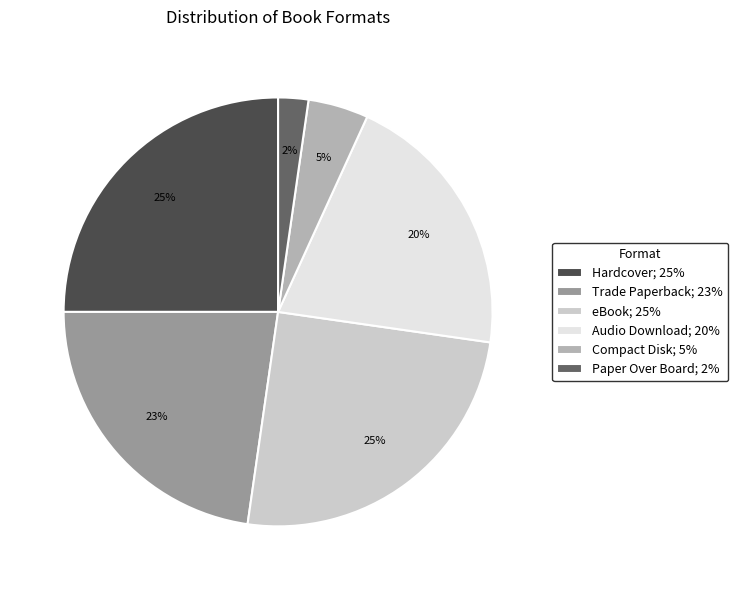

What percentage is the Audio Download slice, to the nearest percent?

20%